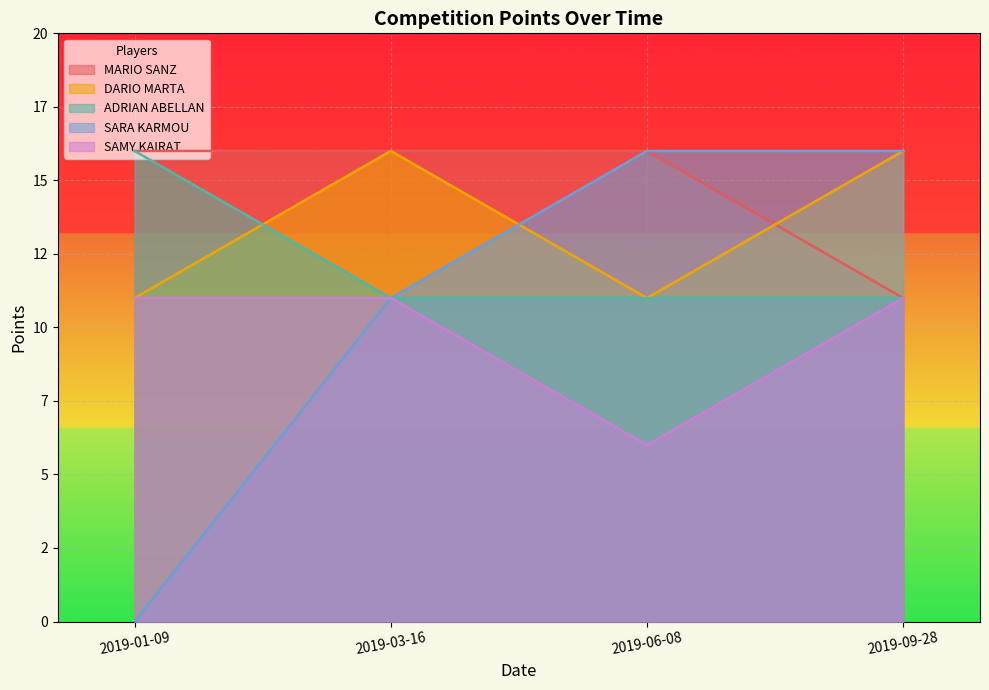

What is the highest value of the DARIO MARTA series?

16